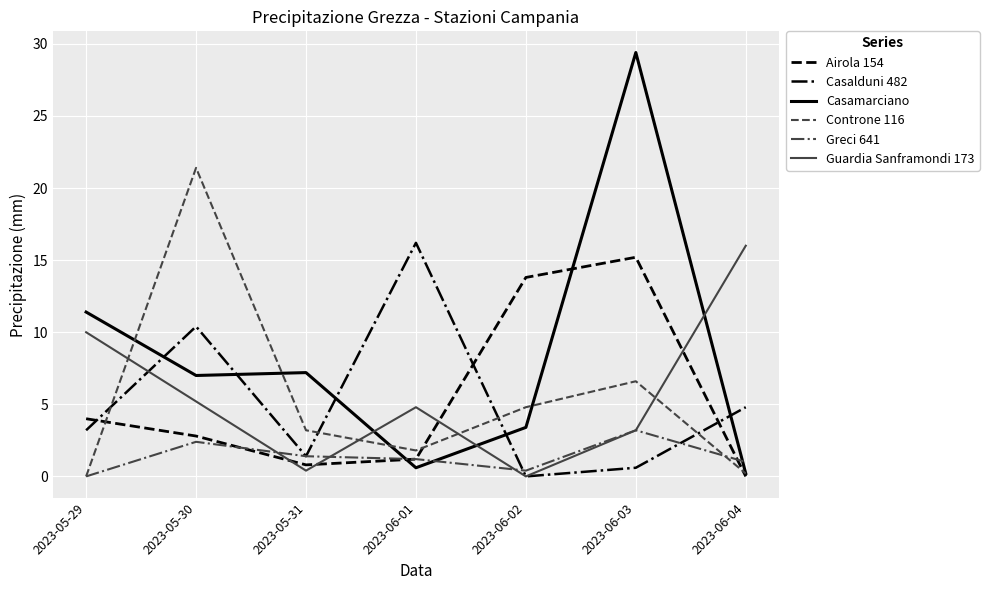

True or false: Airola 154 has a value of 13.8 at 2023-06-02.

True